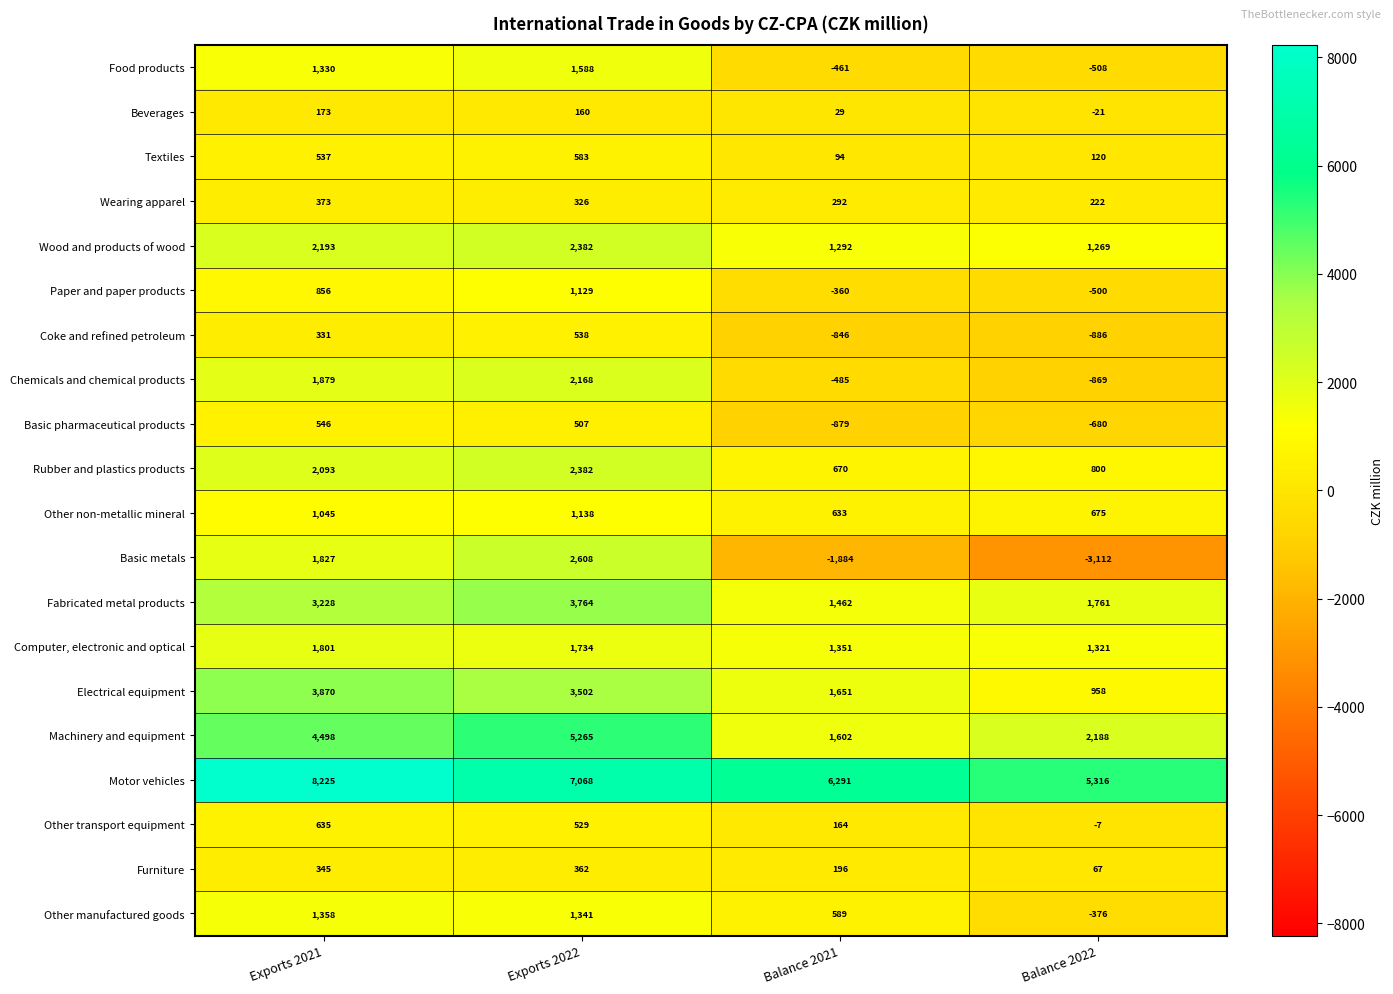

Count the number of categories in the chart.

4